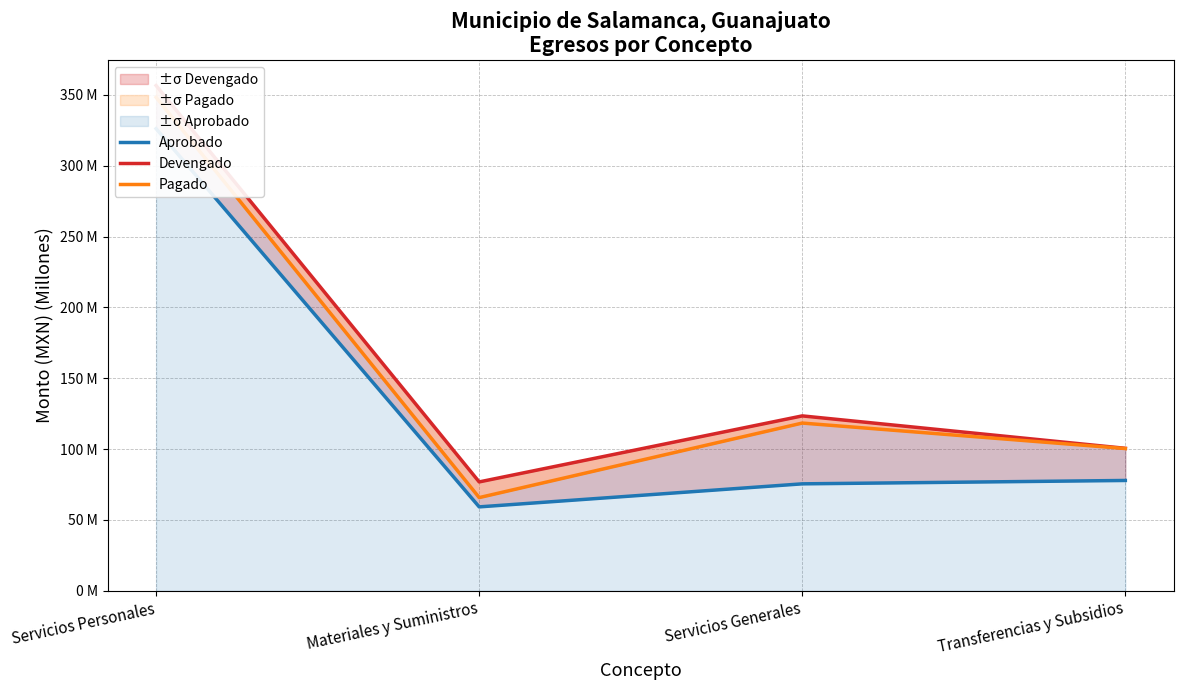

What position from the right is Servicios Personales?

4